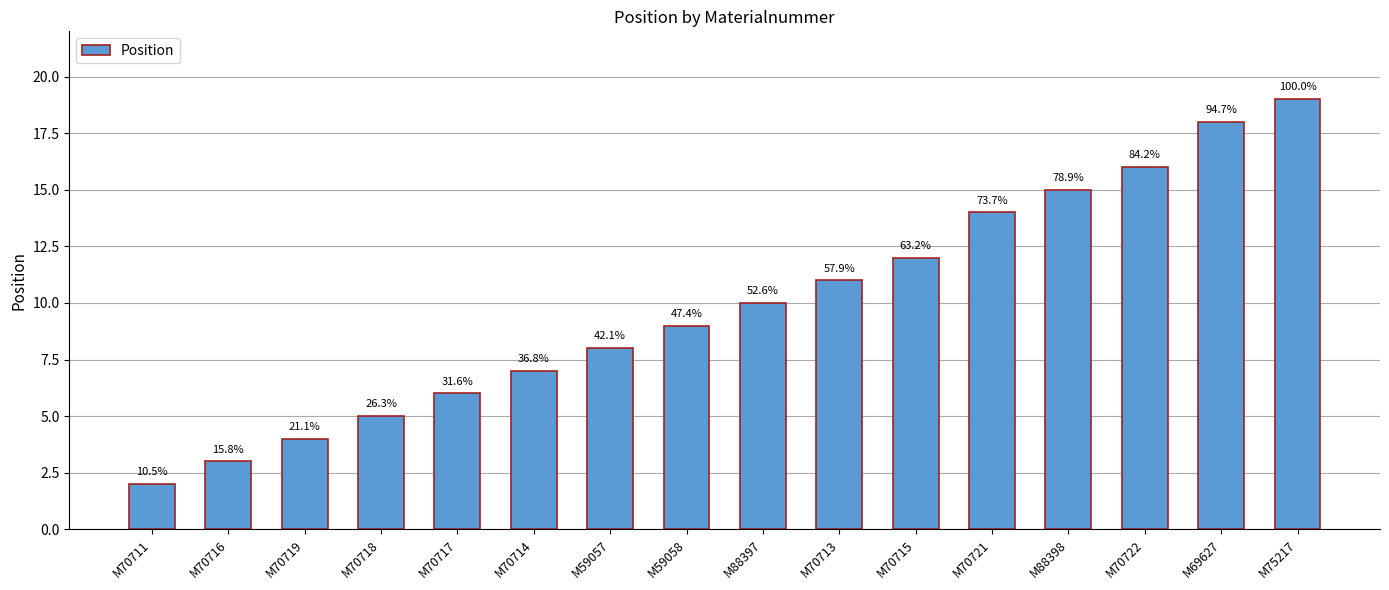

Reading left to right, transcribe all the data shown in this chart.

M70711=2	M70716=3	M70719=4	M70718=5	M70717=6	M70714=7	M59057=8	M59058=9	M88397=10	M70713=11	M70715=12	M70721=14	M88398=15	M70722=16	M69627=18	M75217=19